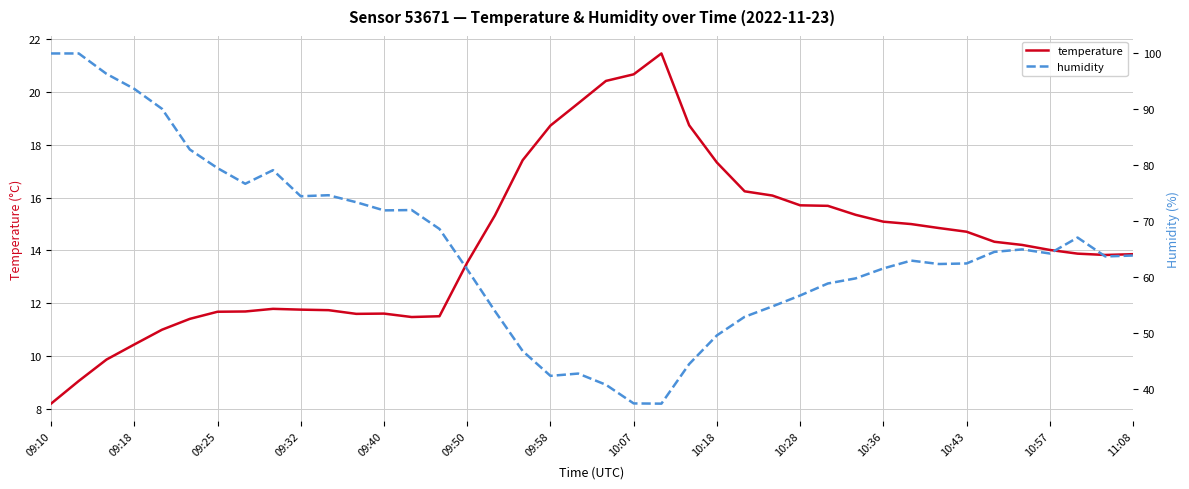

What is the minimum value for temperature?

8.2